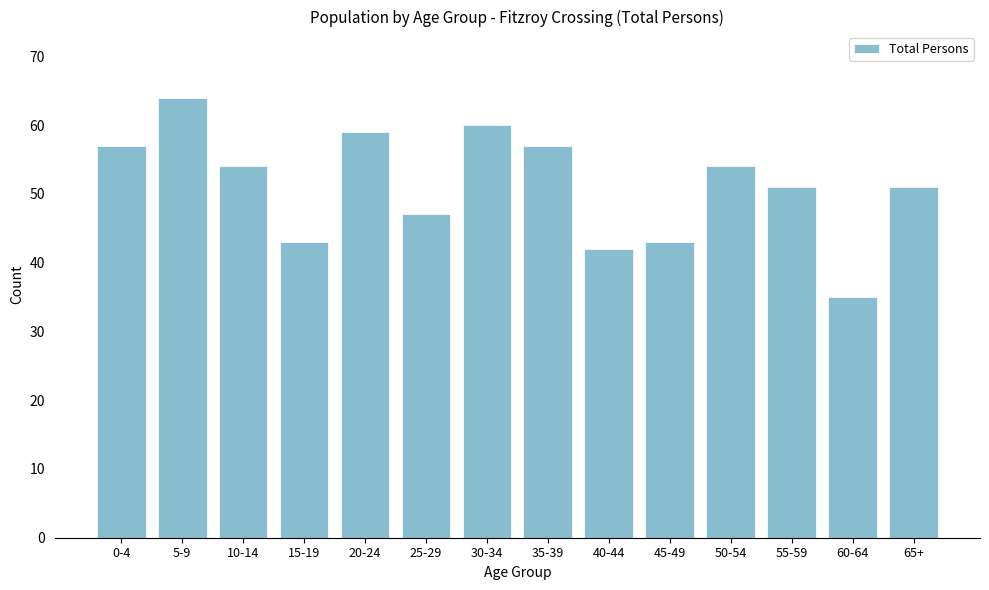

Reading left to right, what are all the values shown in this chart?

0-4=57	5-9=64	10-14=54	15-19=43	20-24=59	25-29=47	30-34=60	35-39=57	40-44=42	45-49=43	50-54=54	55-59=51	60-64=35	65+=51